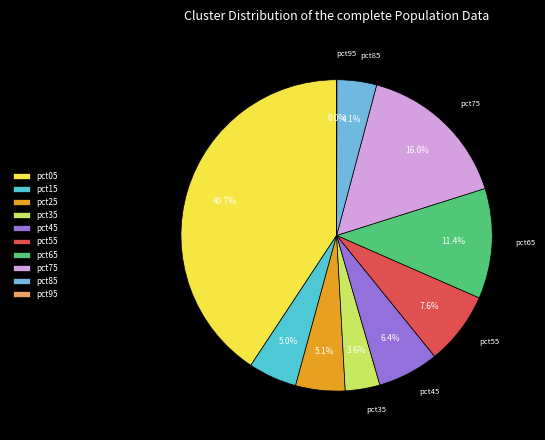

True or false: pct65 accounts for 5% of the total.

False